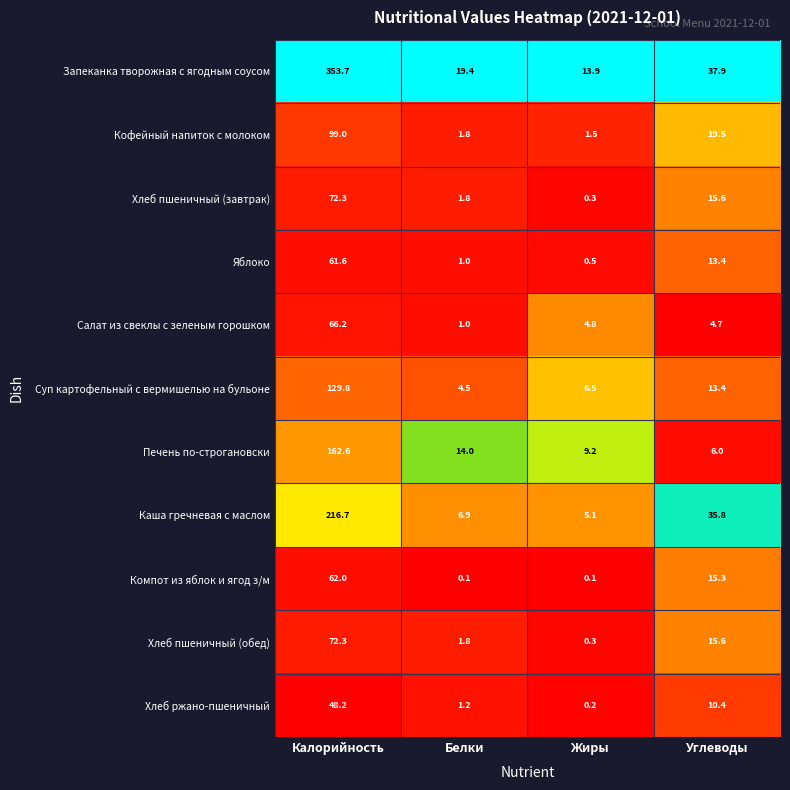

What is the sum of the Каша гречневая с маслом values at Белки and Калорийность?

223.6